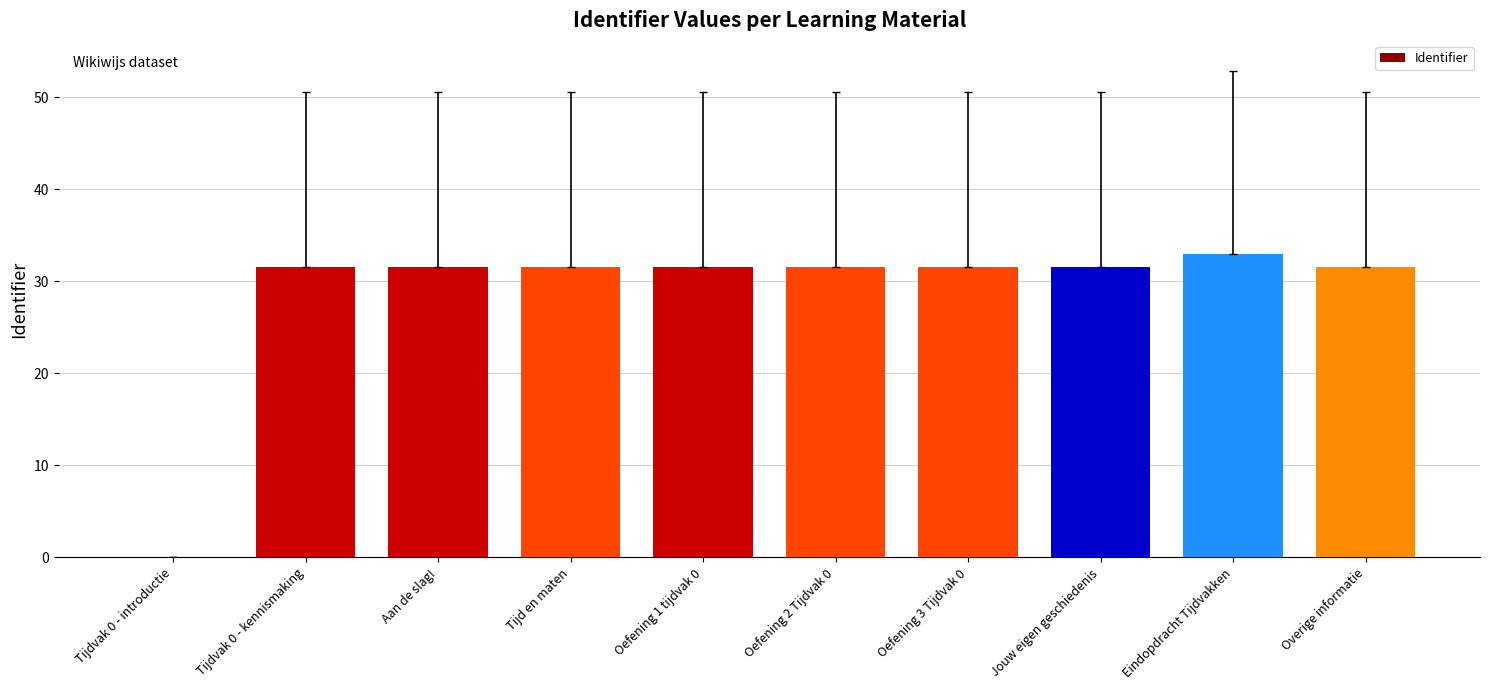

Reading left to right, transcribe all the data shown in this chart.

Tijdvak 0 - introductie=0.0	Tijdvak 0 - kennismaking=31.6	Aan de slag!=31.6	Tijd en maten=31.6	Oefening 1 tijdvak 0=31.6	Oefening 2 Tijdvak 0=31.6	Oefening 3 Tijdvak 0=31.6	Jouw eigen geschiedenis=31.6	Eindopdracht Tijdvakken=33.0	Overige informatie=31.6